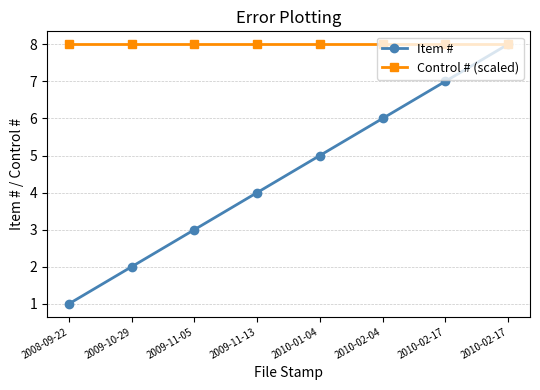

True or false: Item # and Control # (scaled) cross at least once.

False